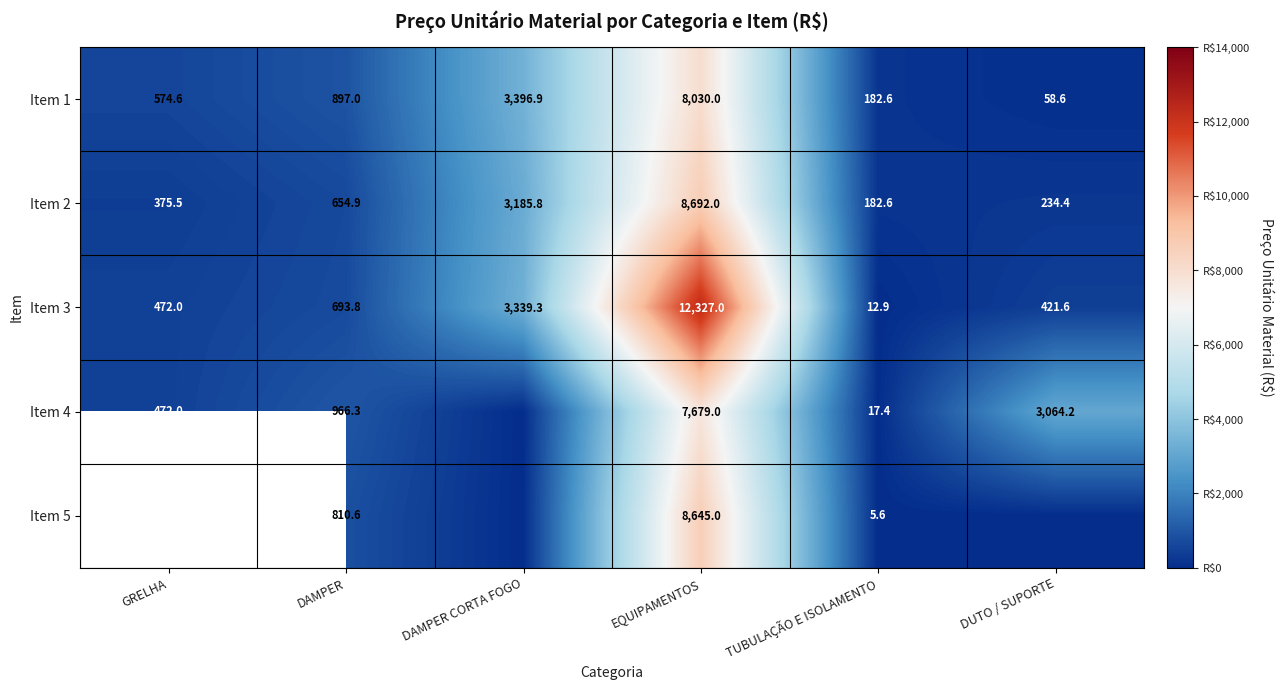

Which label corresponds to the smallest value in the chart?

DAMPER CORTA FOGO